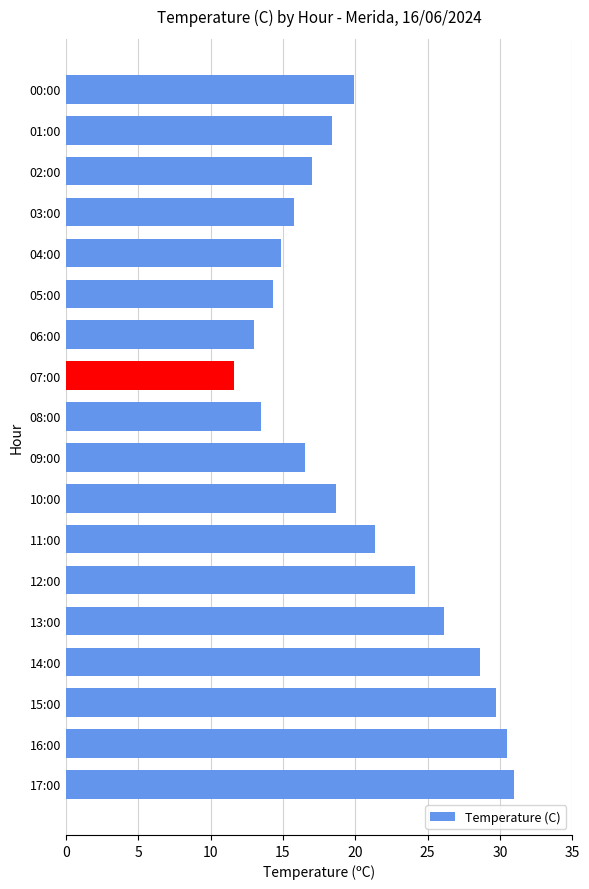

How many data points are less than 18?

8